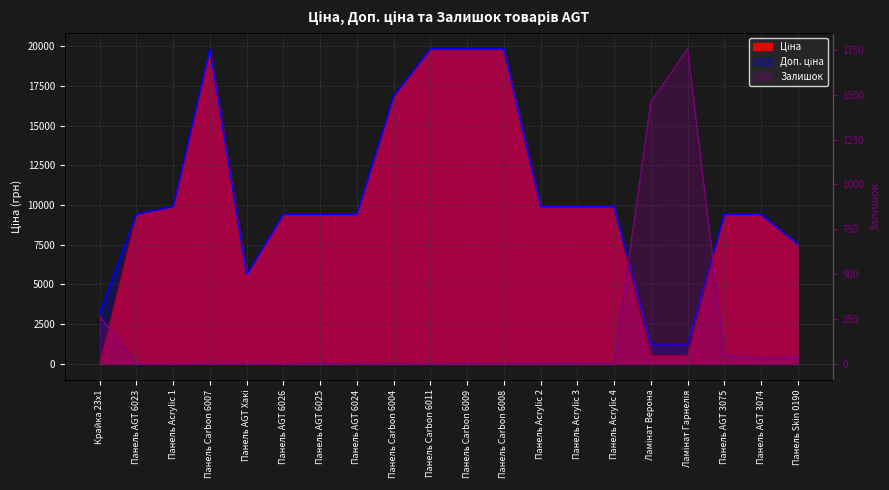

Is the value of Ціна at Панель AGT 6023 greater than the value of Доп. ціна at Панель AGT 6024?

No